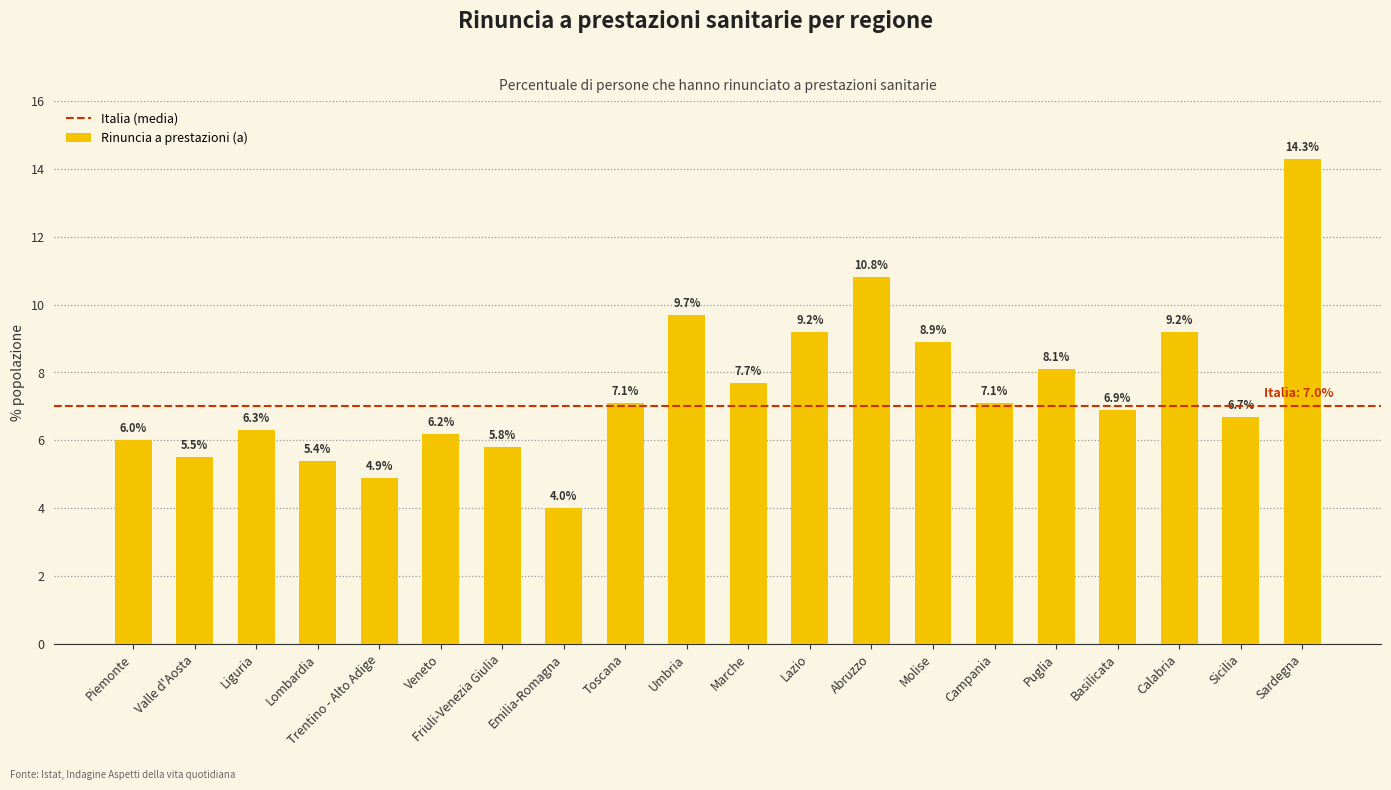

Count the number of data series in this chart.

1